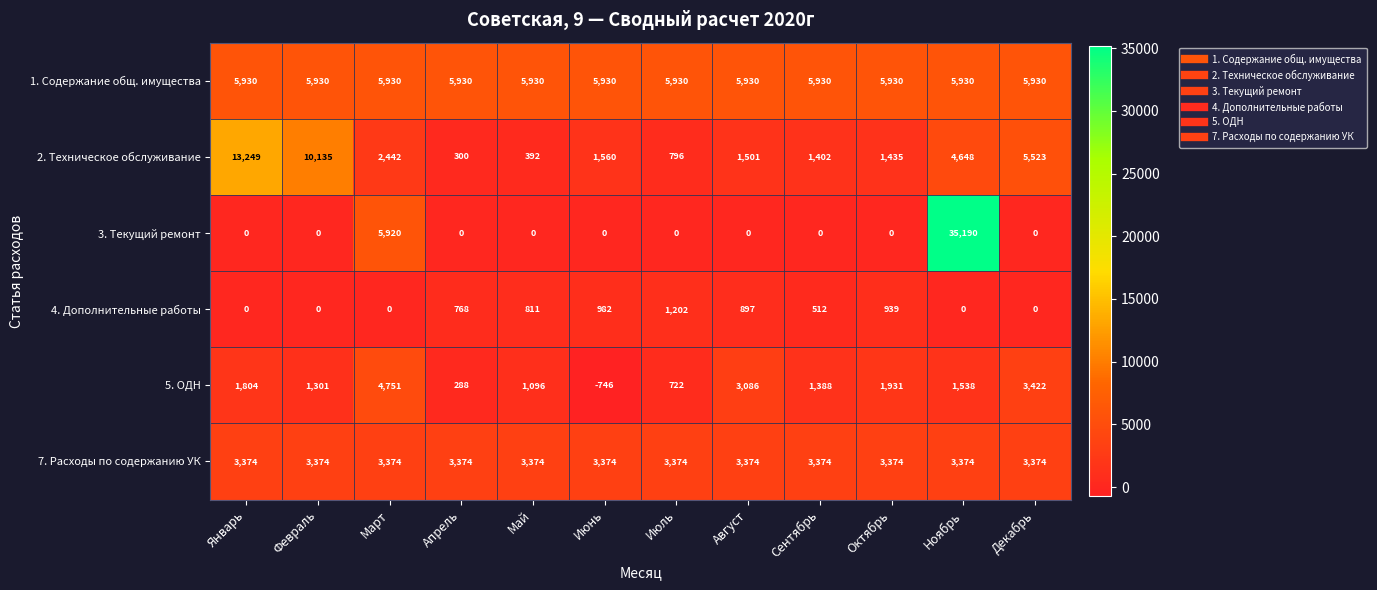

At Март, list the series in order from largest to smallest.

1. Содержание общ. имущества, 3. Текущий ремонт, 5. ОДН, 7. Расходы по содержанию УК, 2. Техническое обслуживание, 4. Дополнительные работы